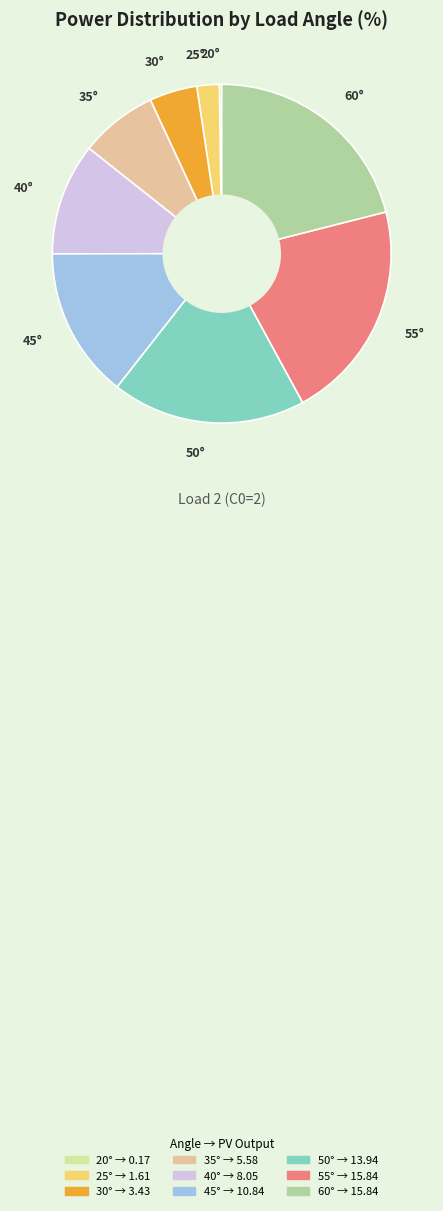

Is there a majority slice in this chart?

No